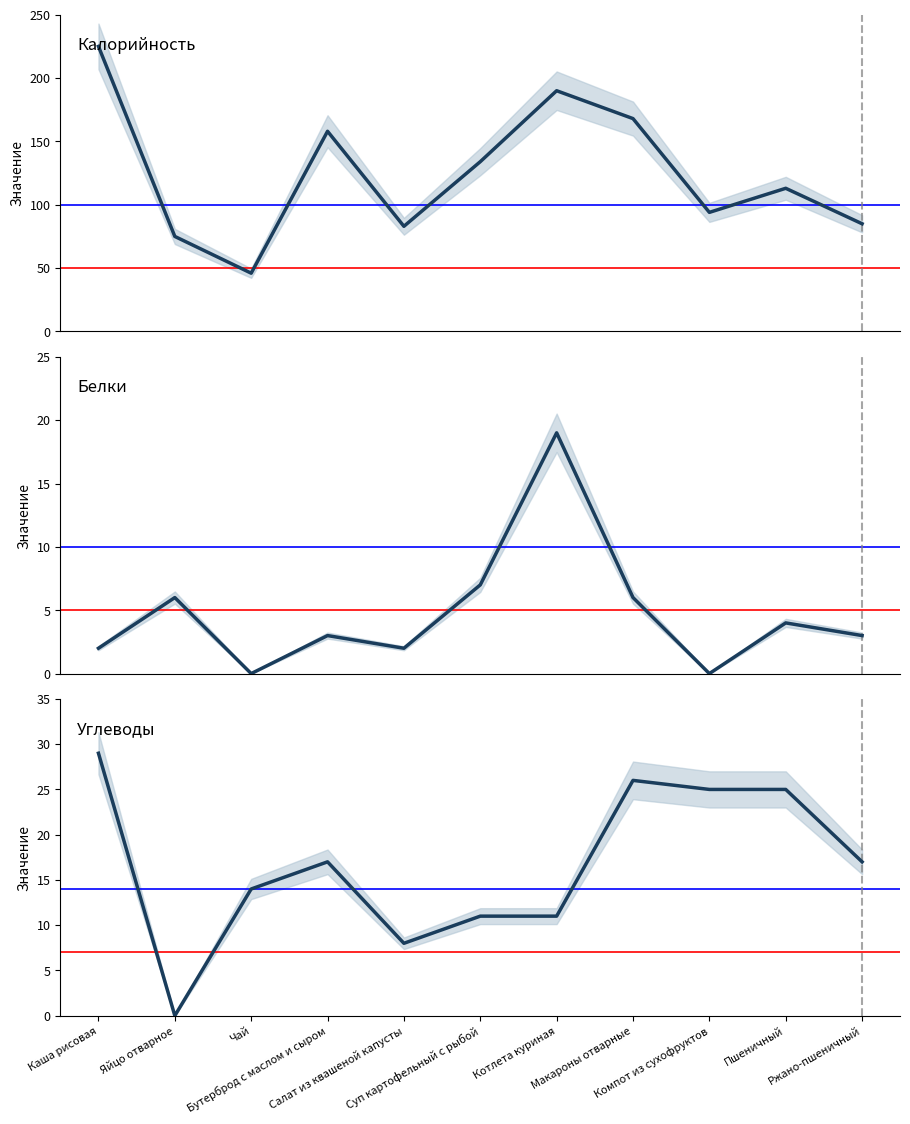

What is the difference between the maximum and minimum values in the Углеводы series?

29